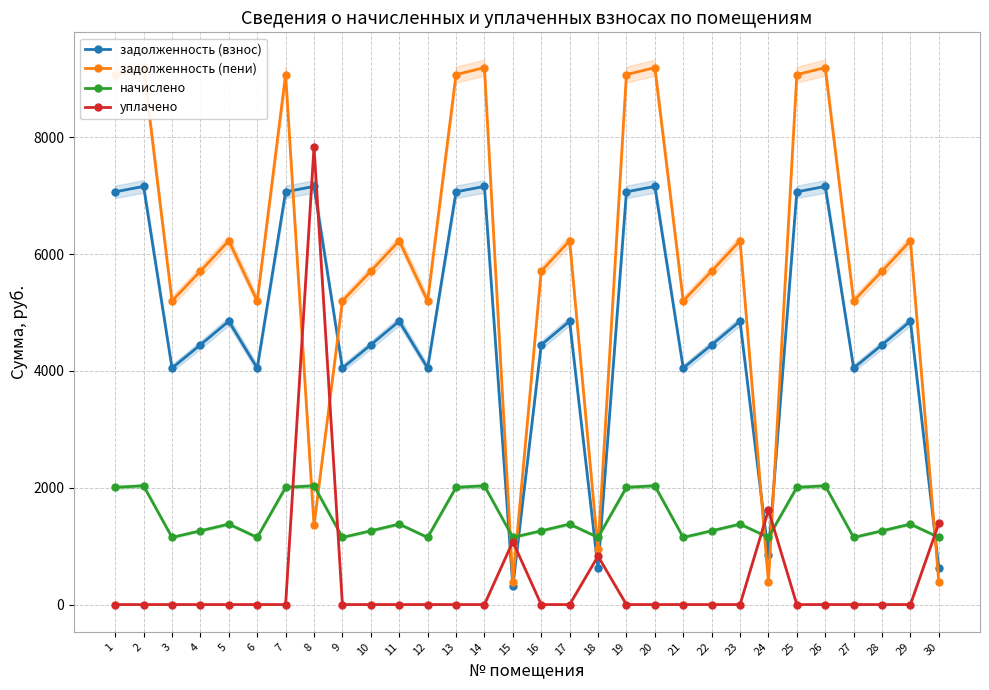

How many times do начислено and задолженность (пени) cross each other?

9